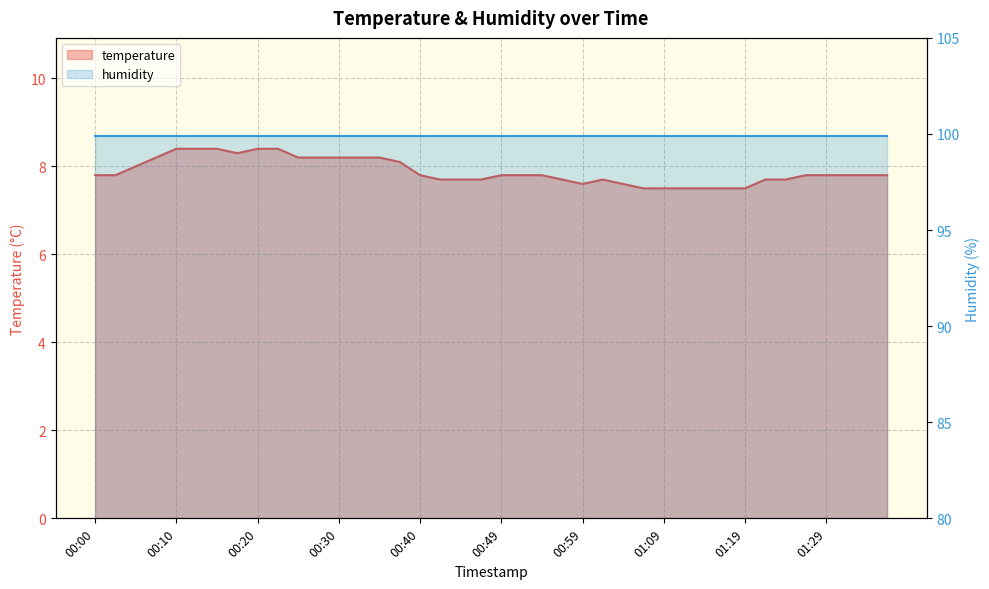

How many interior local valleys (lower than both neighbors) does the data have?

2